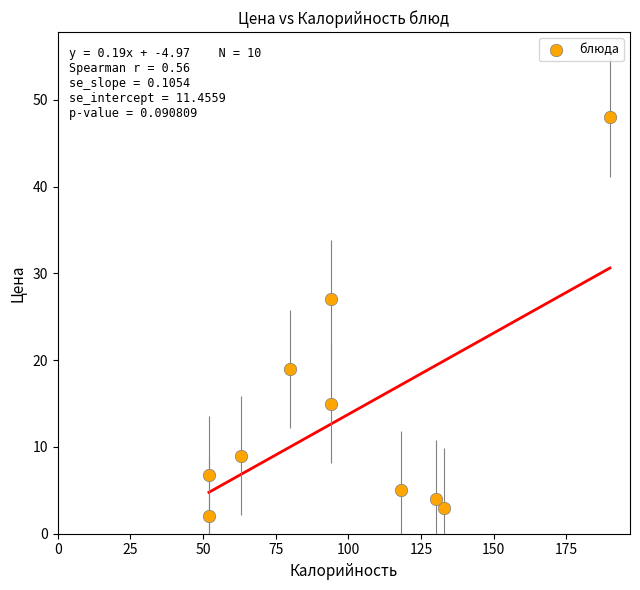

What is the average Y value?

13.9